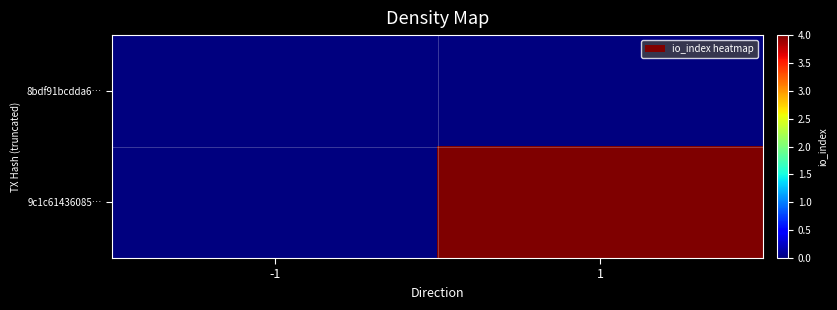

At which category is the sum across all series the highest?

1